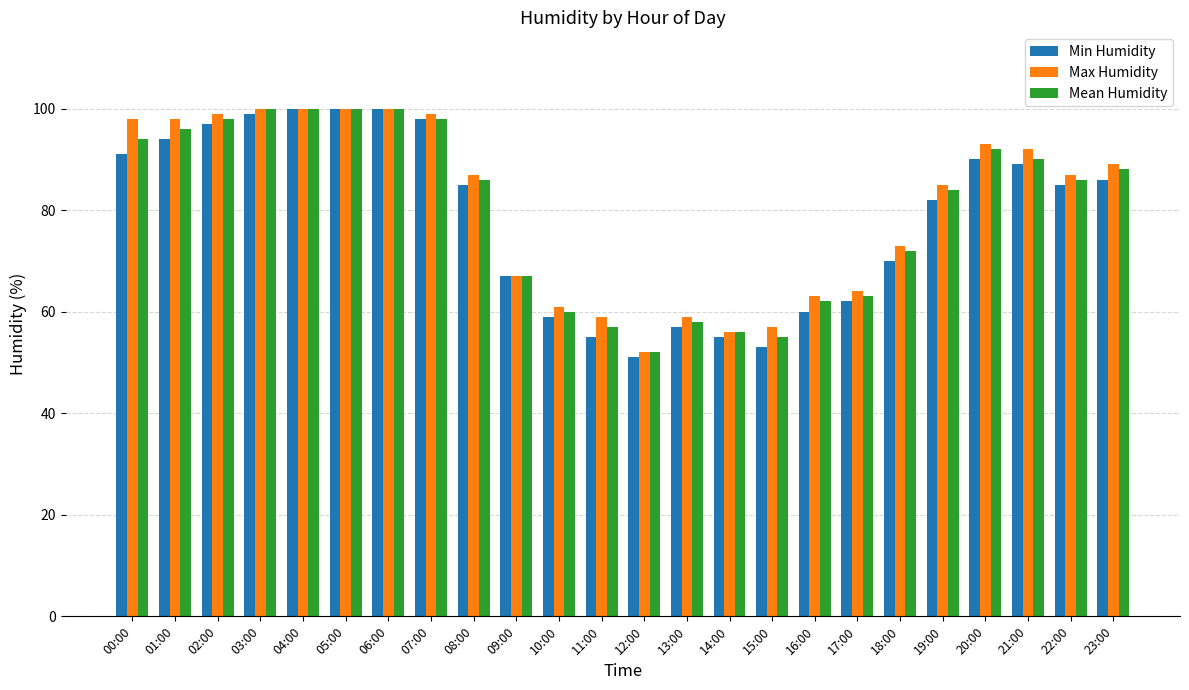

What position from the left is 03:00?

4